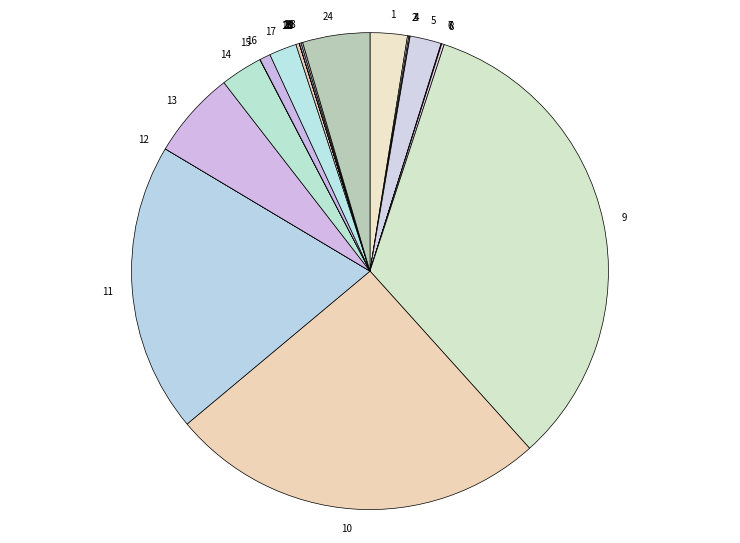

Is there any slice that represents more than half of the pie?

No